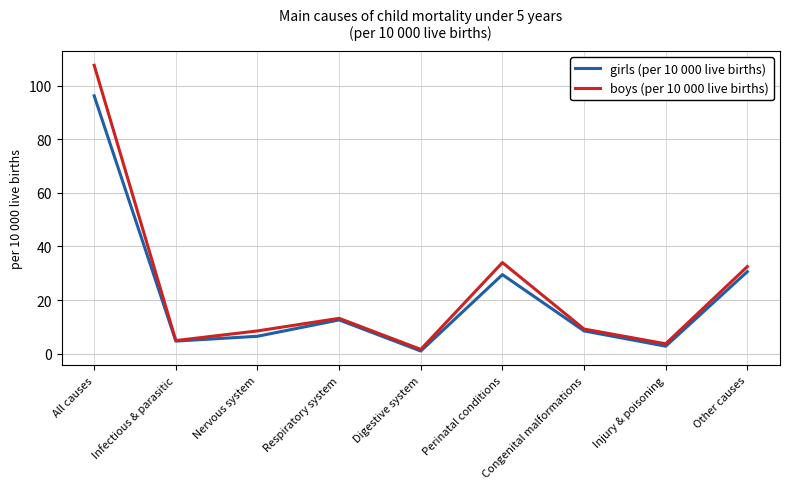

Which series has the largest total across all categories?

boys (per 10 000 live births)